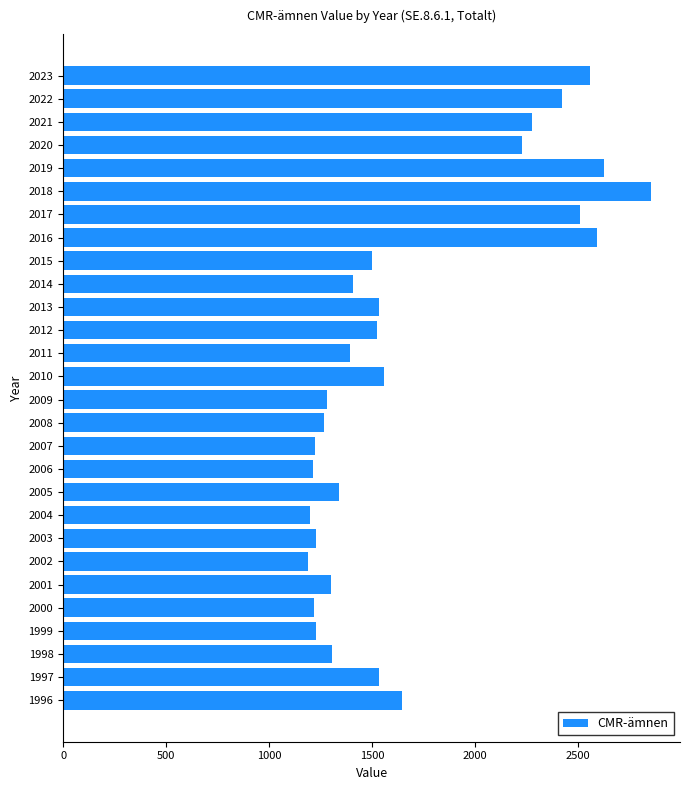

Are the bars horizontal?

Yes